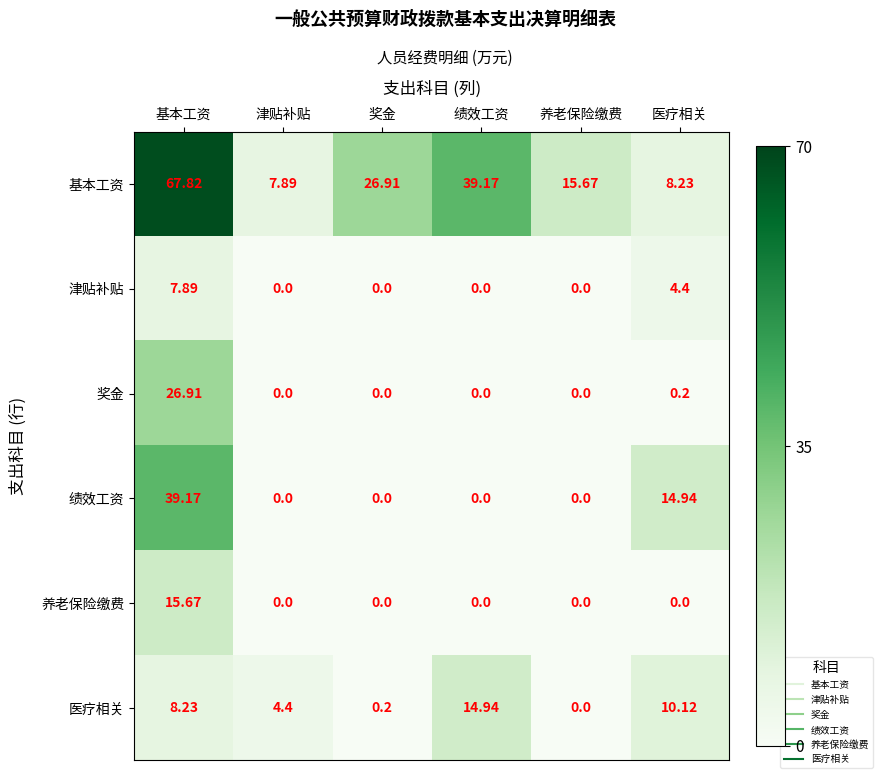

At which label does 医疗相关 first exceed 8?

基本工资